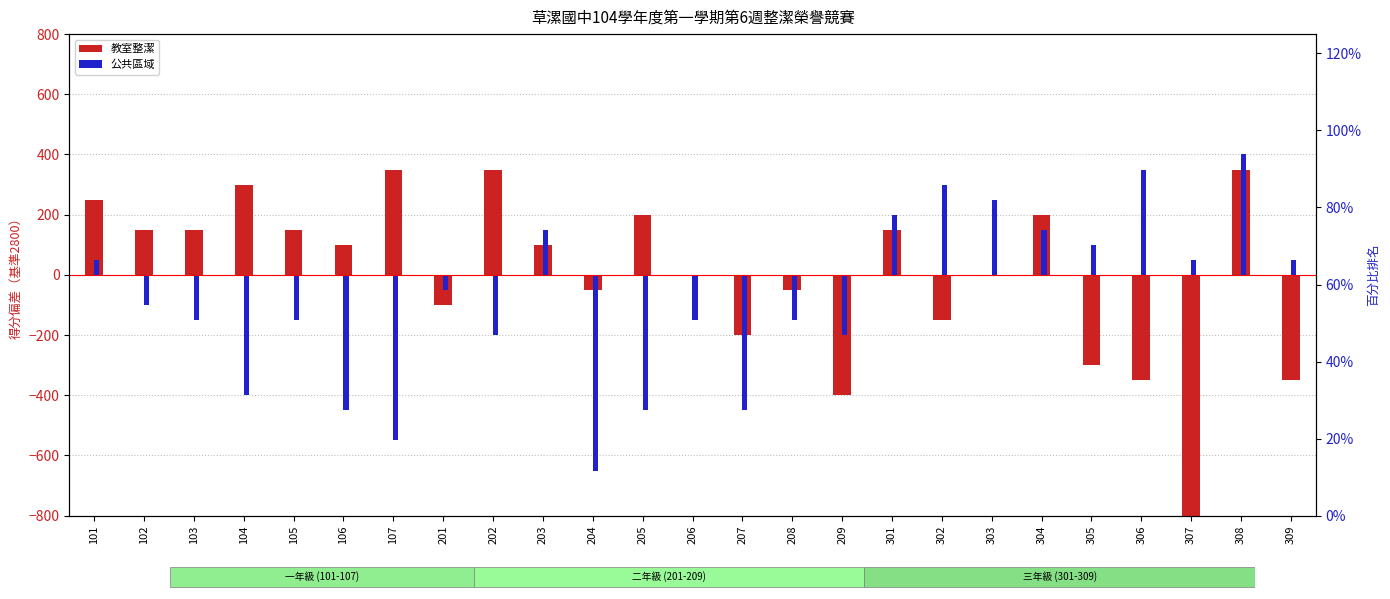

What is the spread (max minus min) of values at 104?

700